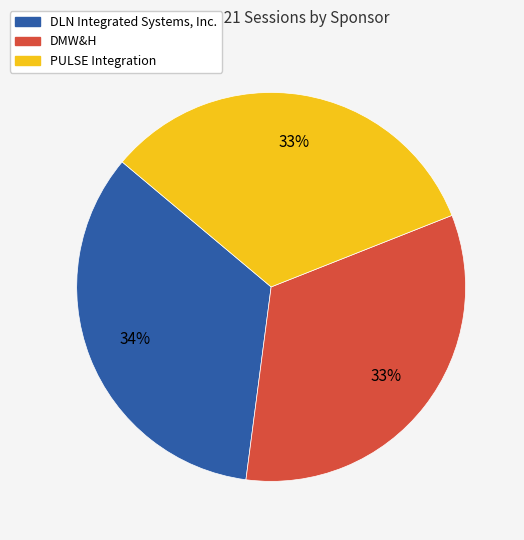

To the nearest percent, what portion does DLN Integrated Systems, Inc. represent?

34%